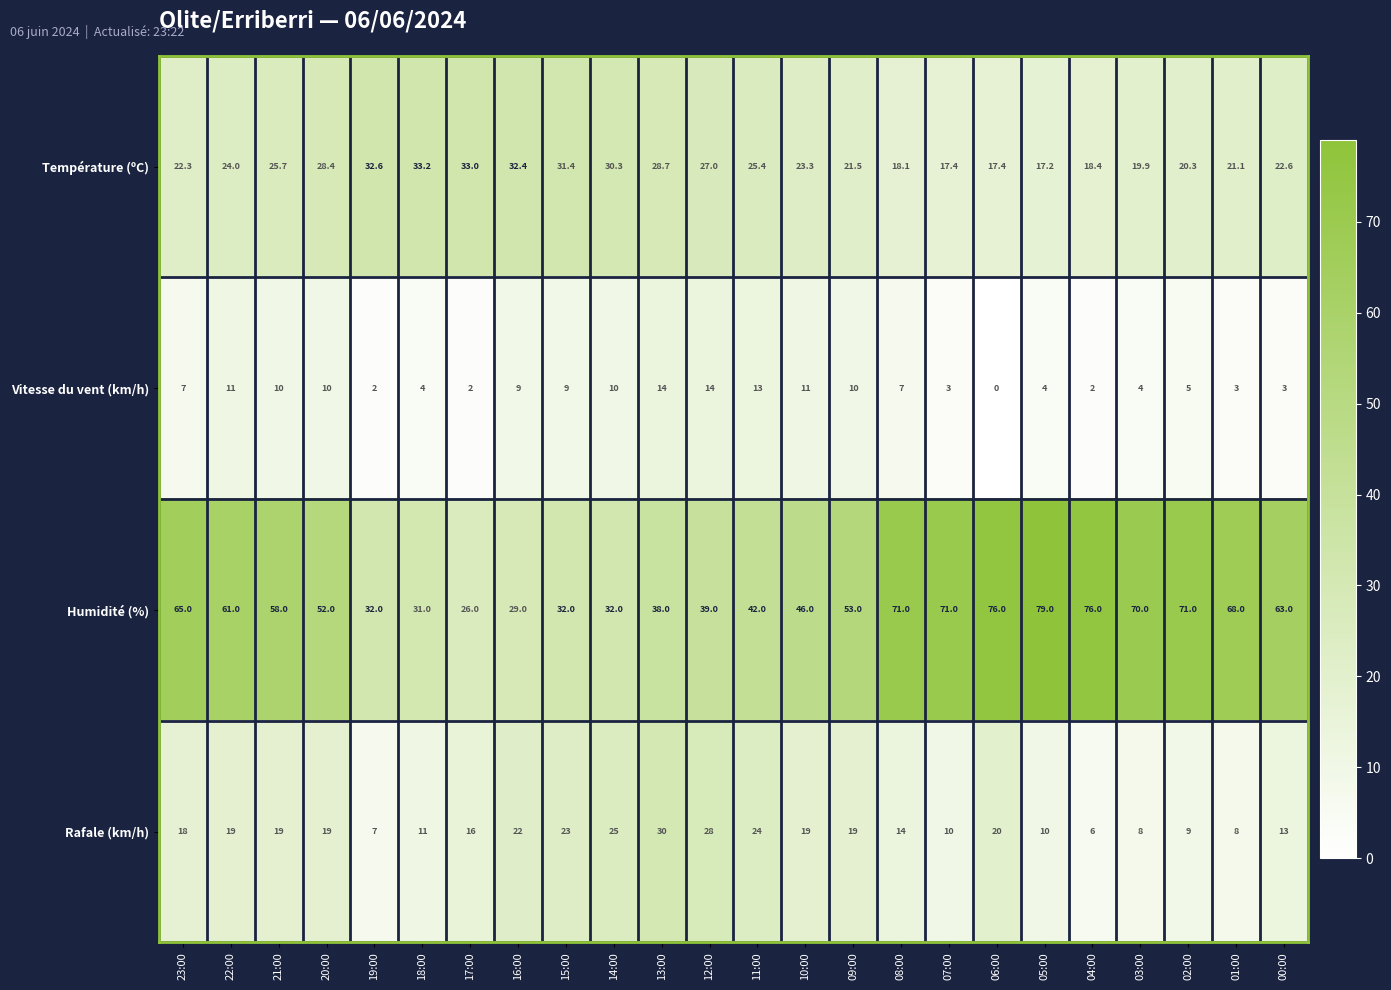

Where is Température (ºC) nearest to the value 25?

11:00